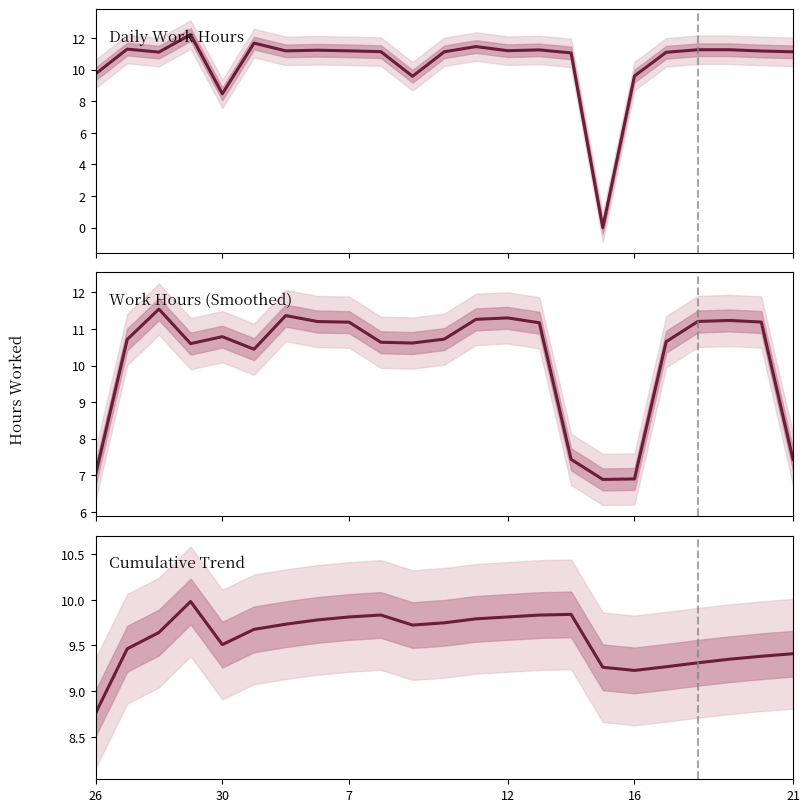

Approximately how many times larger is the value at 8 compared to 15?

1.0